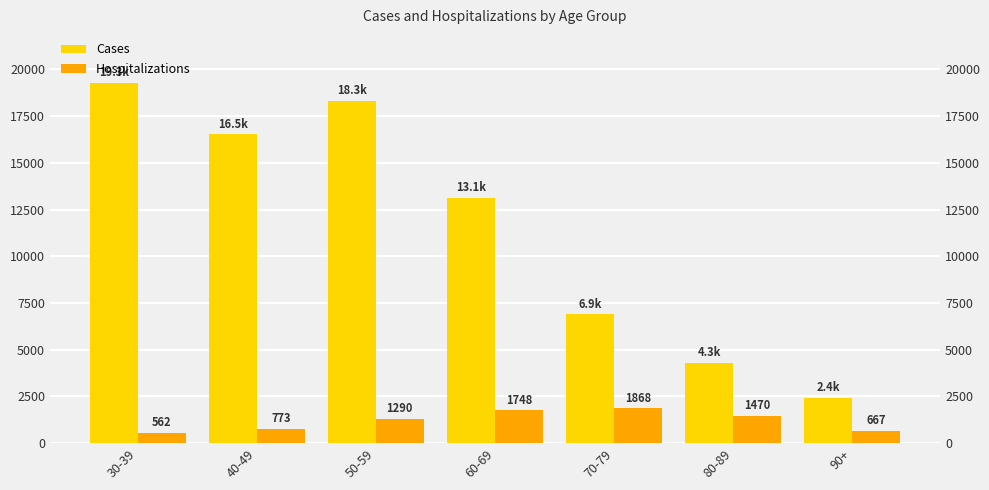

What is the highest value of the Cases series?

19294